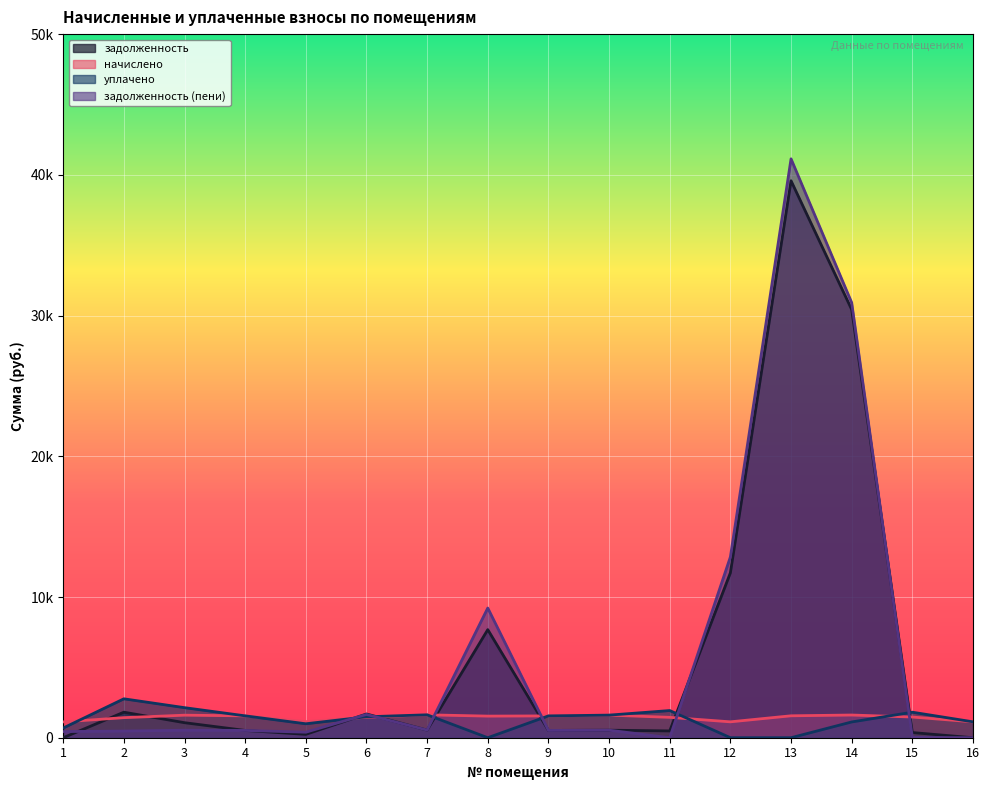

How many values in задолженность (пени) are above zero?

14